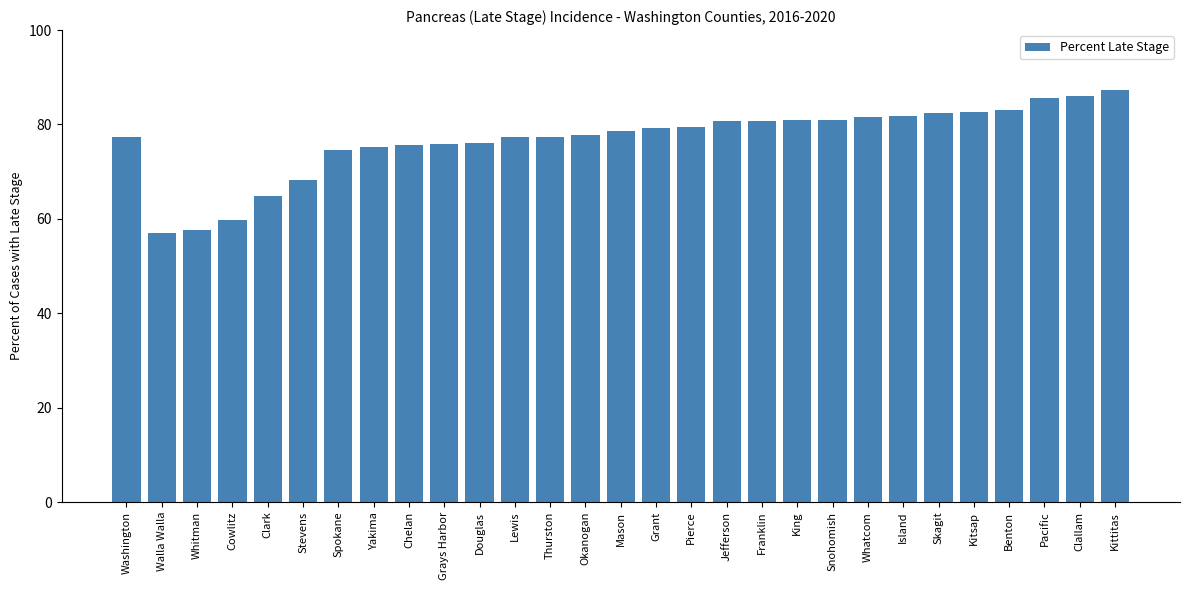

What position from the right is Clark?

25